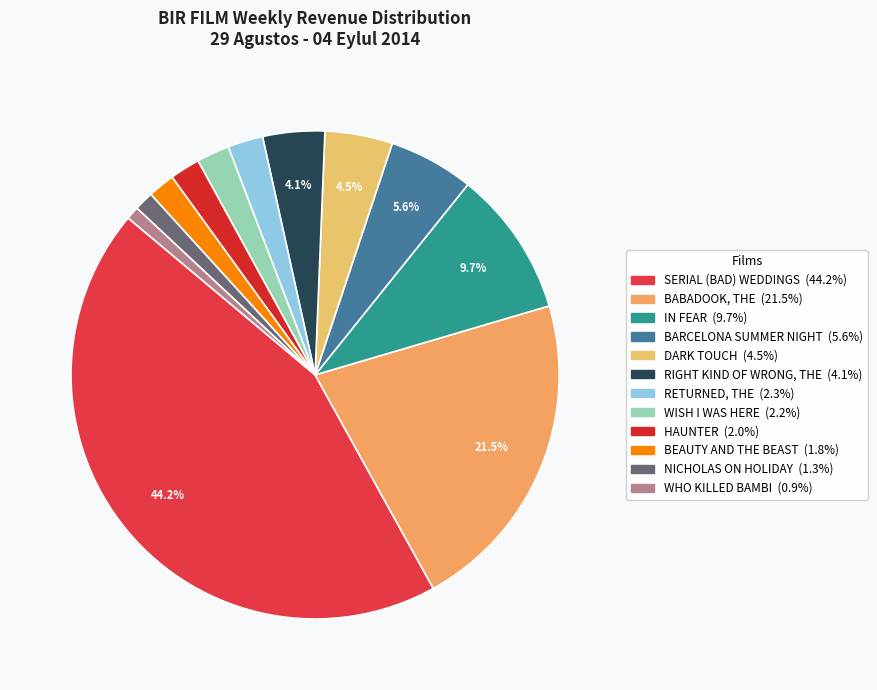

Is there a majority slice in this chart?

No